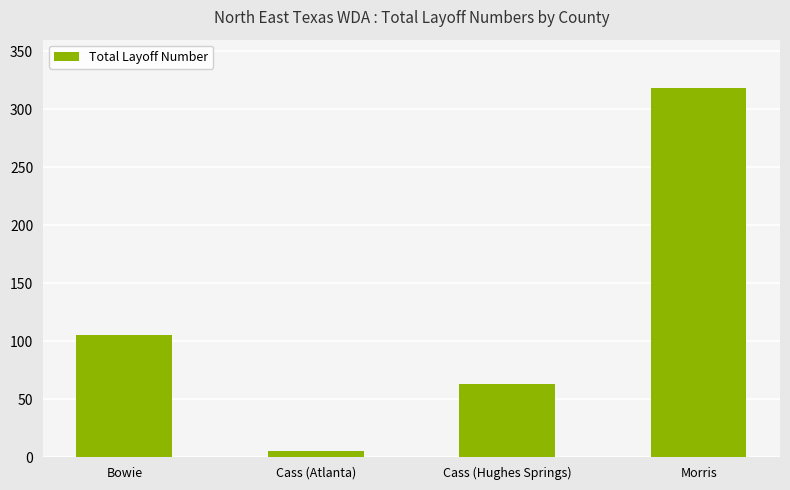

How many data points are less than 105?

2